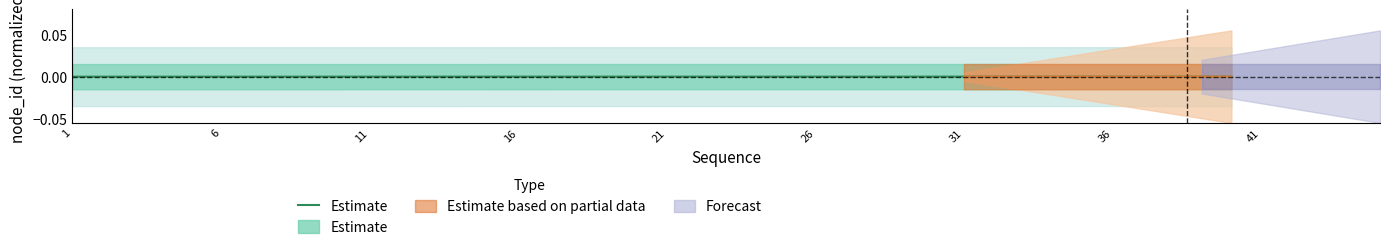

True or false: the data shows 0.0 at 33.

False